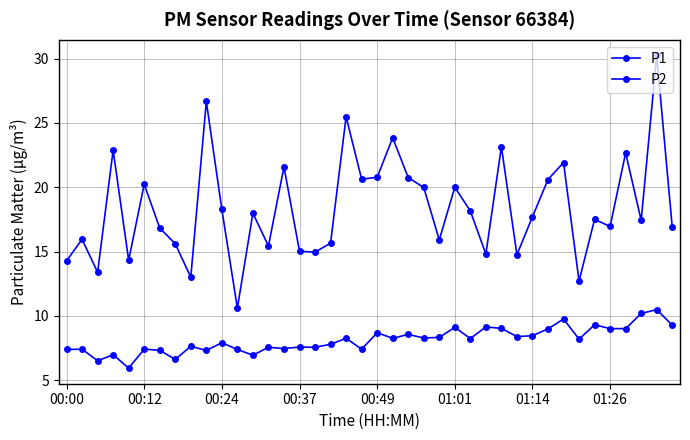

Does the chart have visible grid lines?

Yes